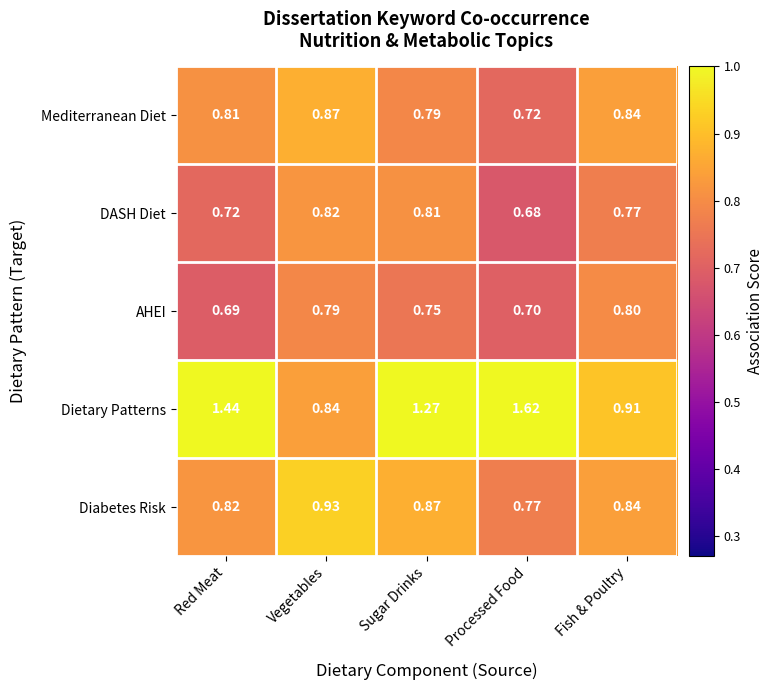

Rank the categories by Dietary Patterns value from highest to lowest.

Processed Food, Red Meat, Sugar Drinks, Fish & Poultry, Vegetables